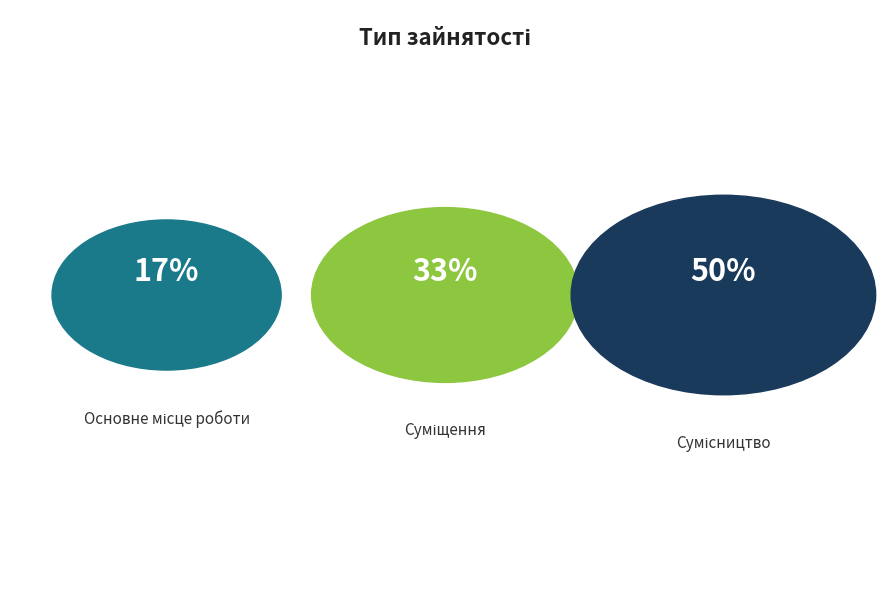

Count the number of slices in the pie.

3